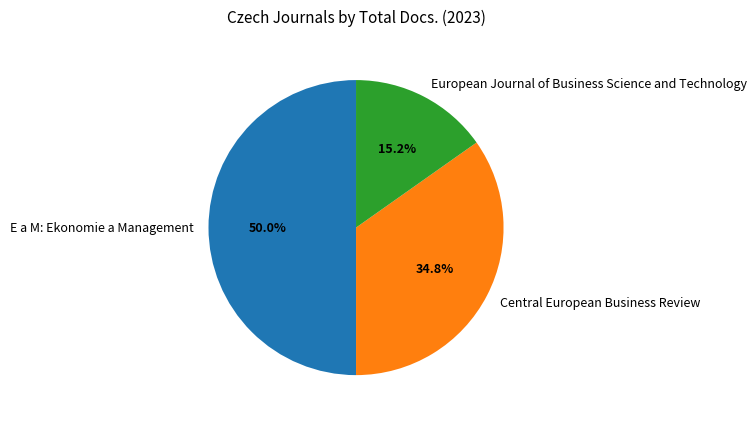

Is it true that European Journal of Business Science and Technology is 15% of the pie?

True